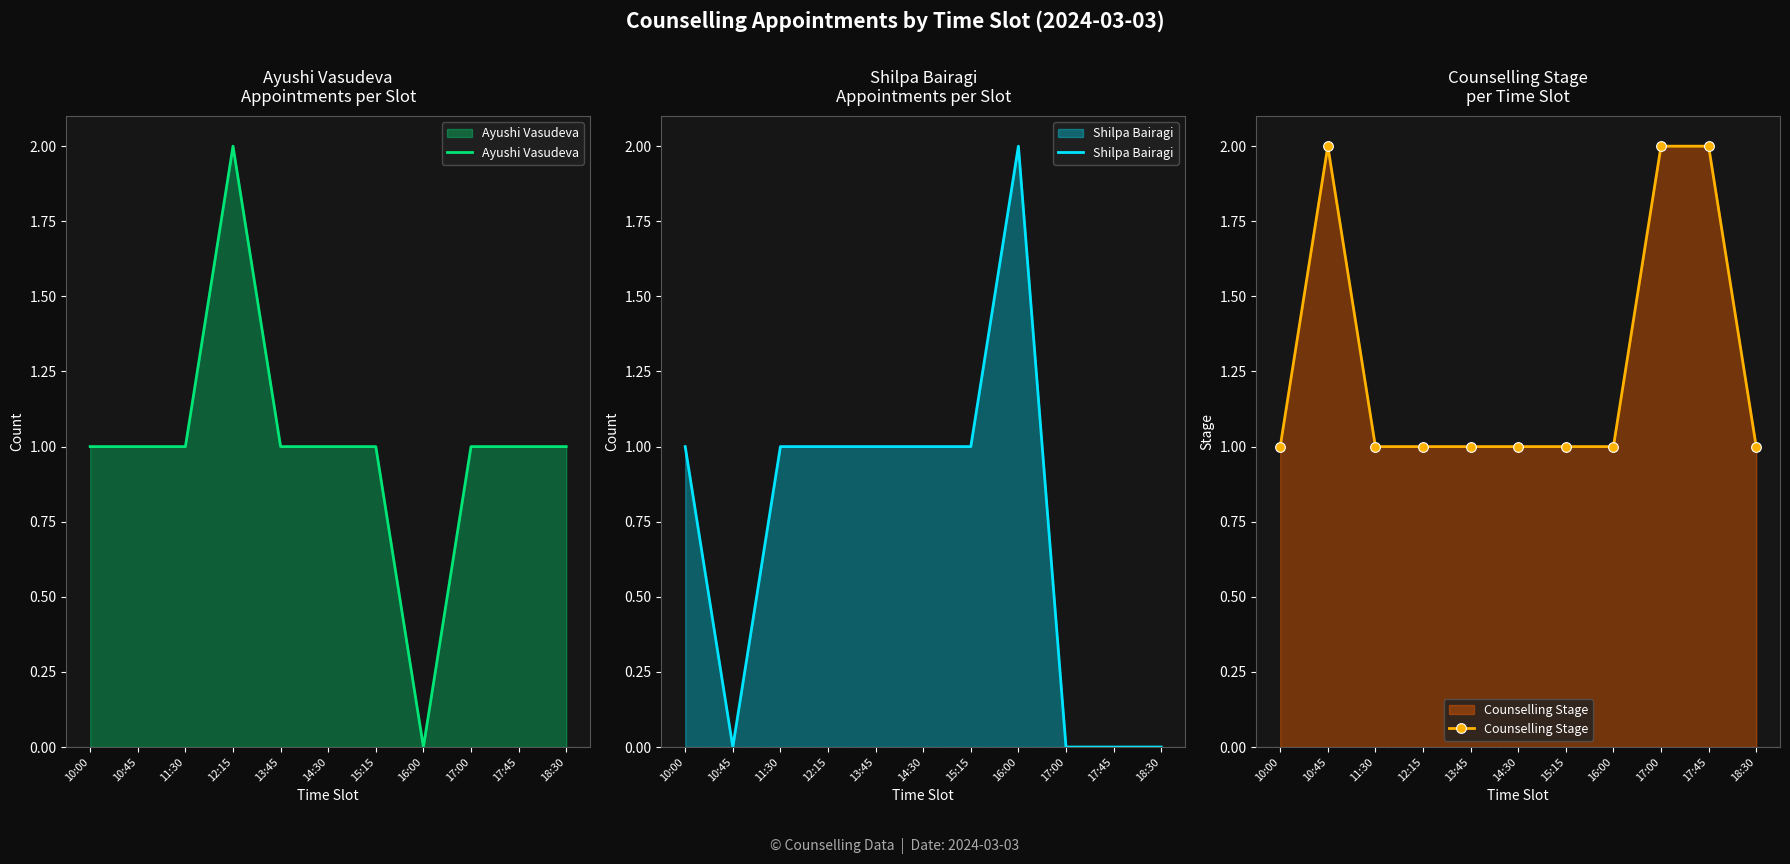

What are all the series names shown in the legend?

Ayushi Vasudeva, Shilpa Bairagi, Counselling Stage